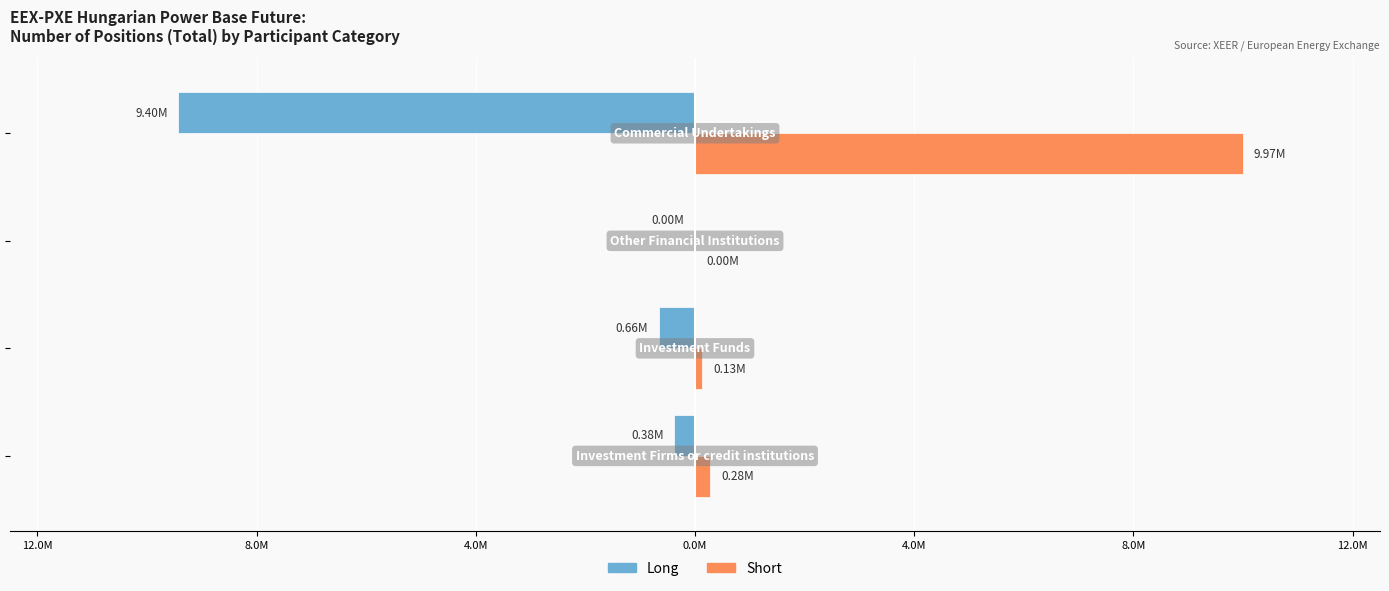

What are all the series names shown in the legend?

Long, Short